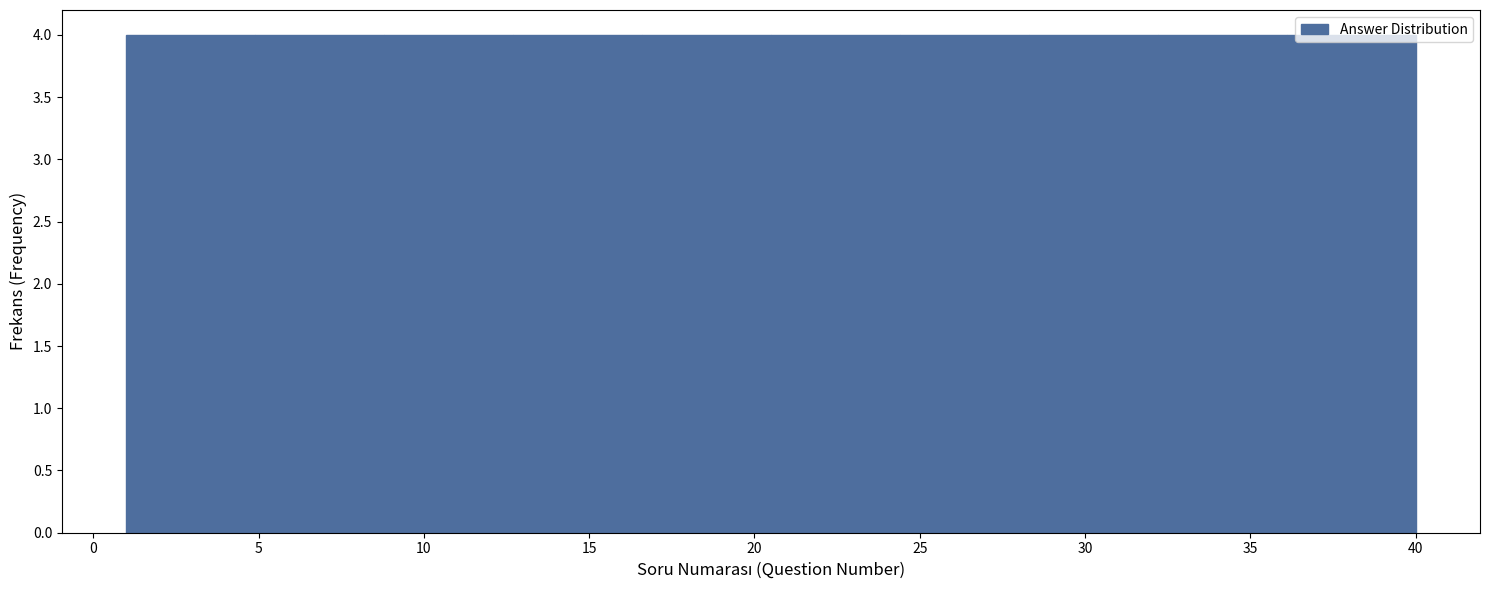

Reading left to right, transcribe this chart: for each bar, give the range it covers on the x-axis and its height. Neither the bar edges nor the heights are printed on the chart, so give them approximately, as read against the axes.

1.0 to 4.9: 4
4.9 to 8.8: 4
8.8 to 12.7: 4
12.7 to 16.6: 4
16.6 to 20.5: 4
20.5 to 24.4: 4
24.4 to 28.3: 4
28.3 to 32.2: 4
32.2 to 36.1: 4
36.1 to 40.0: 4